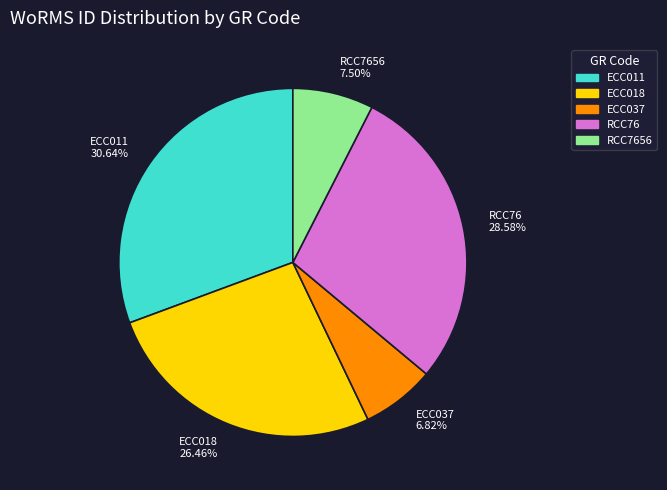

The RCC76 slice represents 29% of the pie. True or false?

True